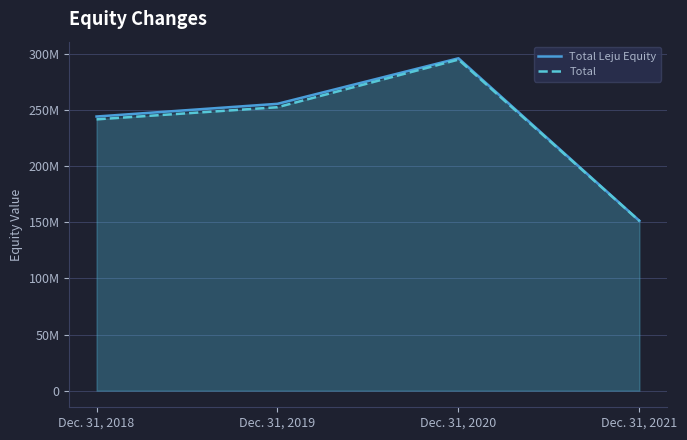

What is the smallest value displayed?

151059024